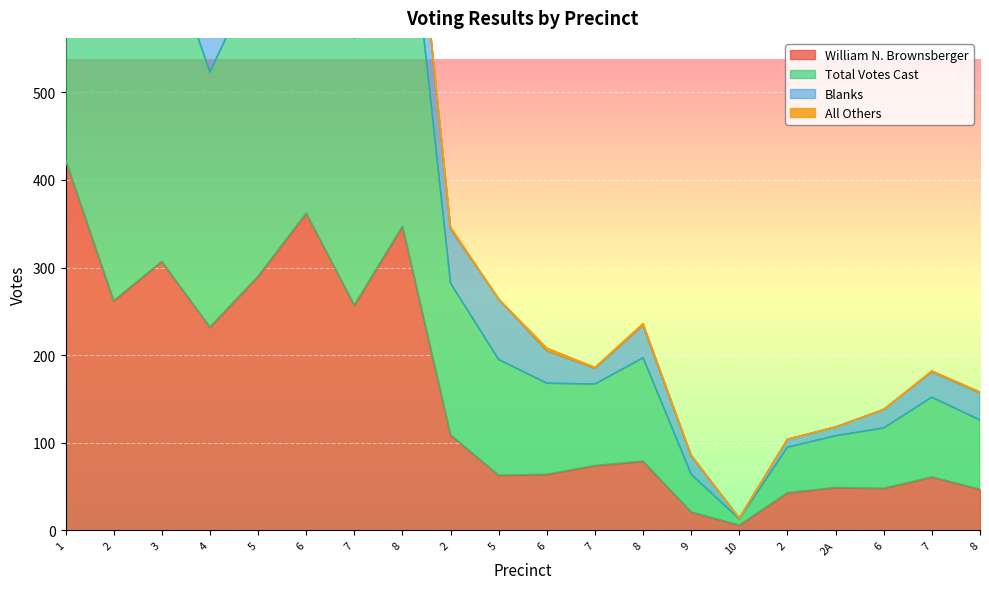

What is the sum of all William N. Brownsberger values?

3144